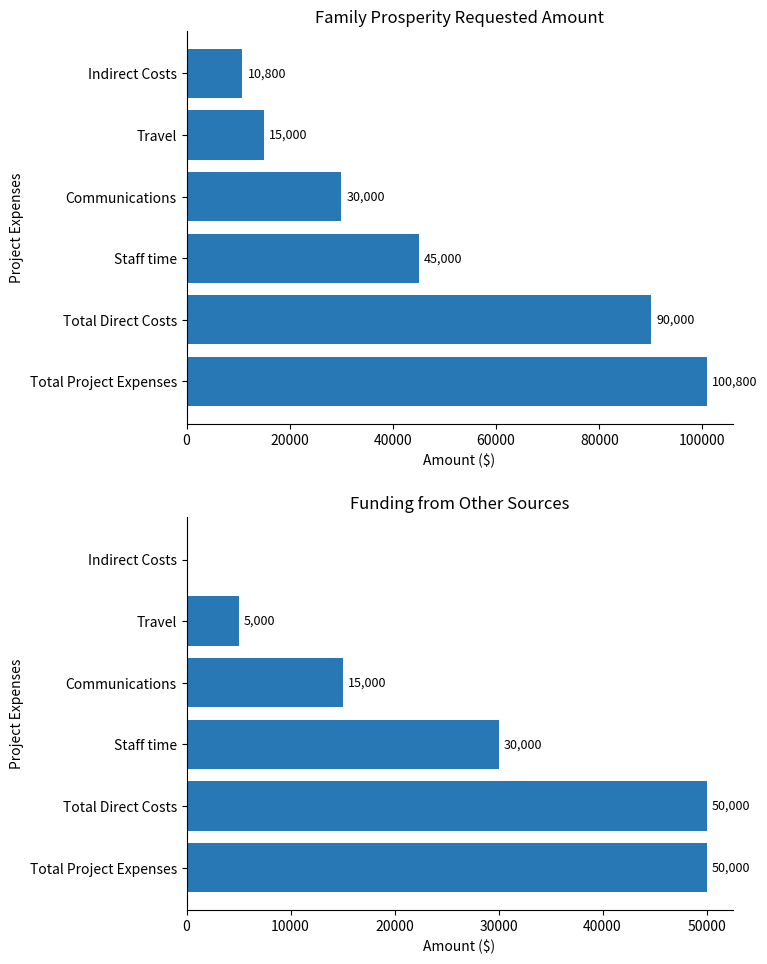

List the series in order of their overall mean, highest first.

Family Prosperity Requested Amount, Funding from other sources